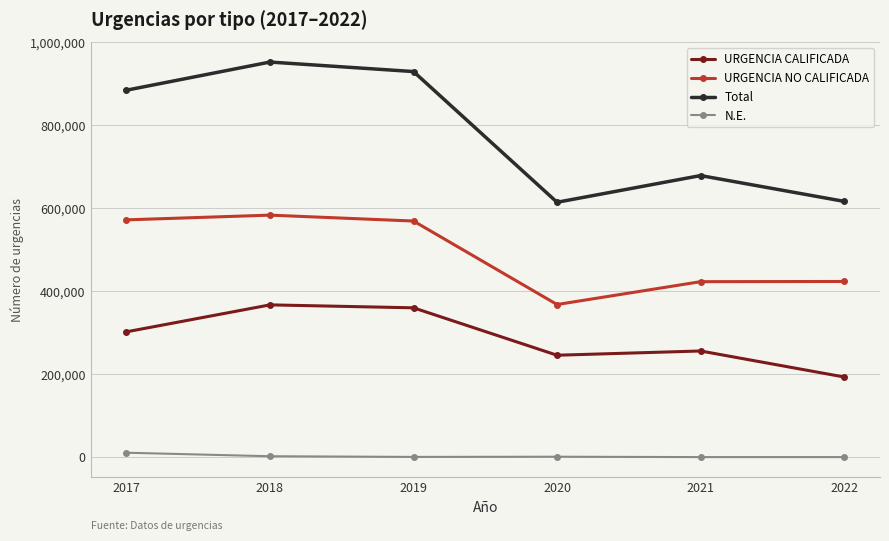

At how many categories does at least one series exceed 405054?

6